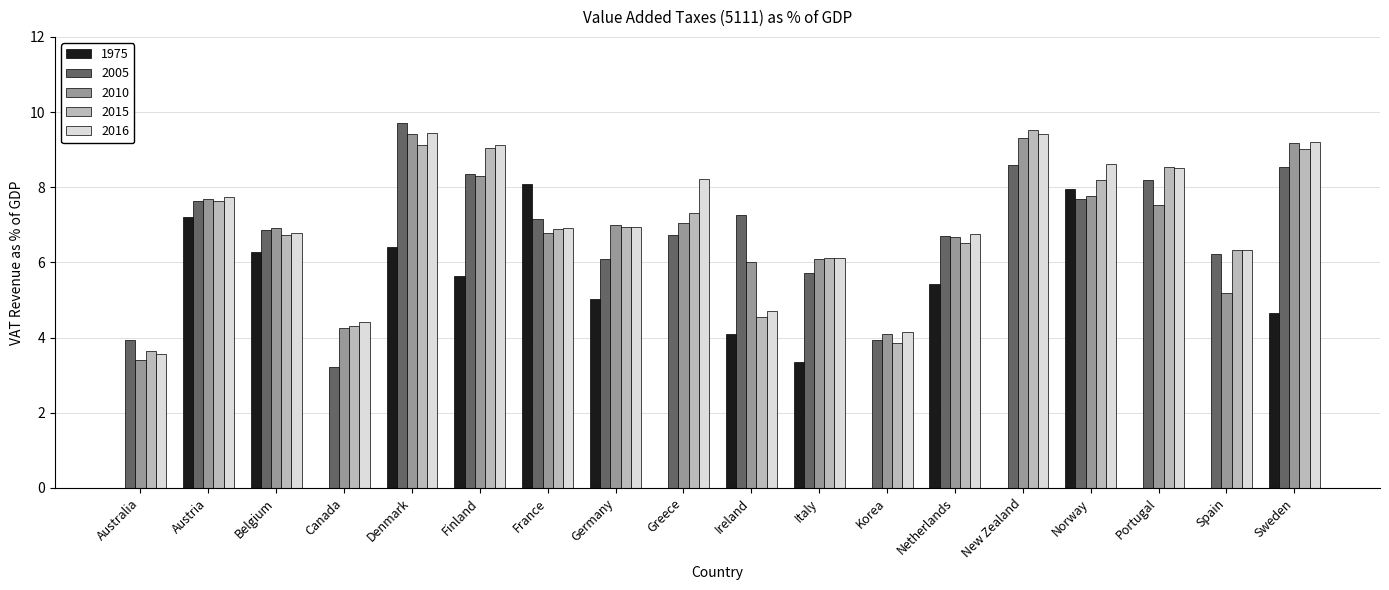

What are all the series names shown in the legend?

1975, 2005, 2010, 2015, 2016